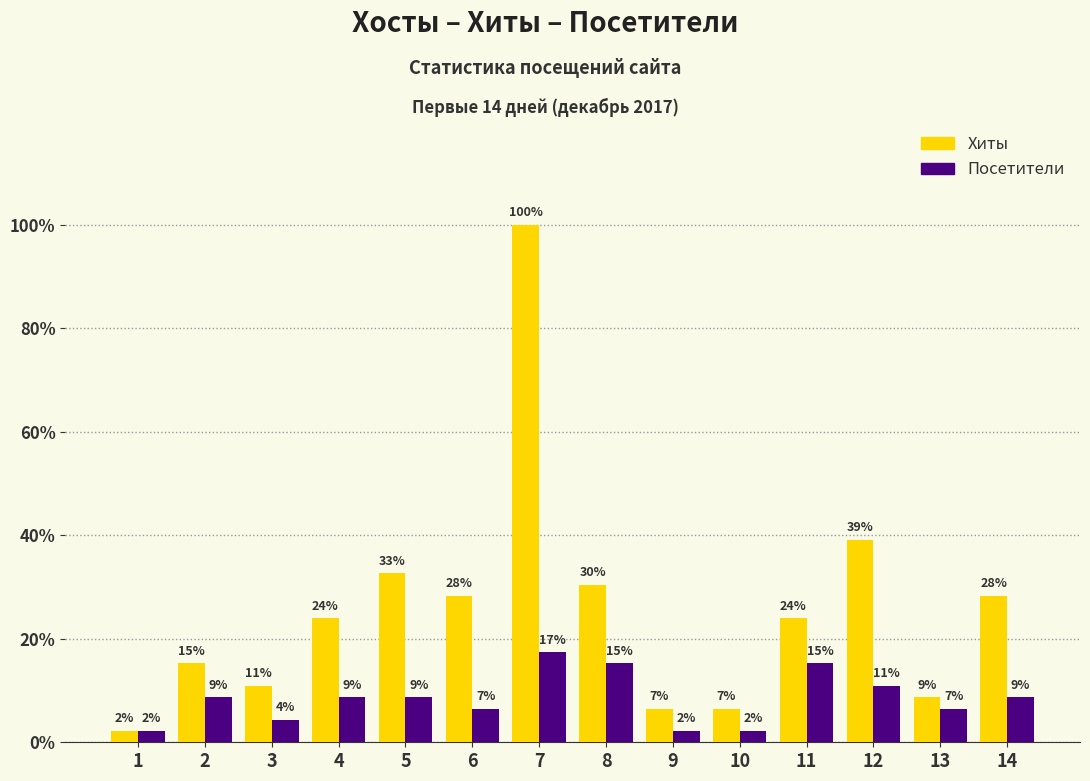

What are all the series names shown in the legend?

Хиты, Посетители